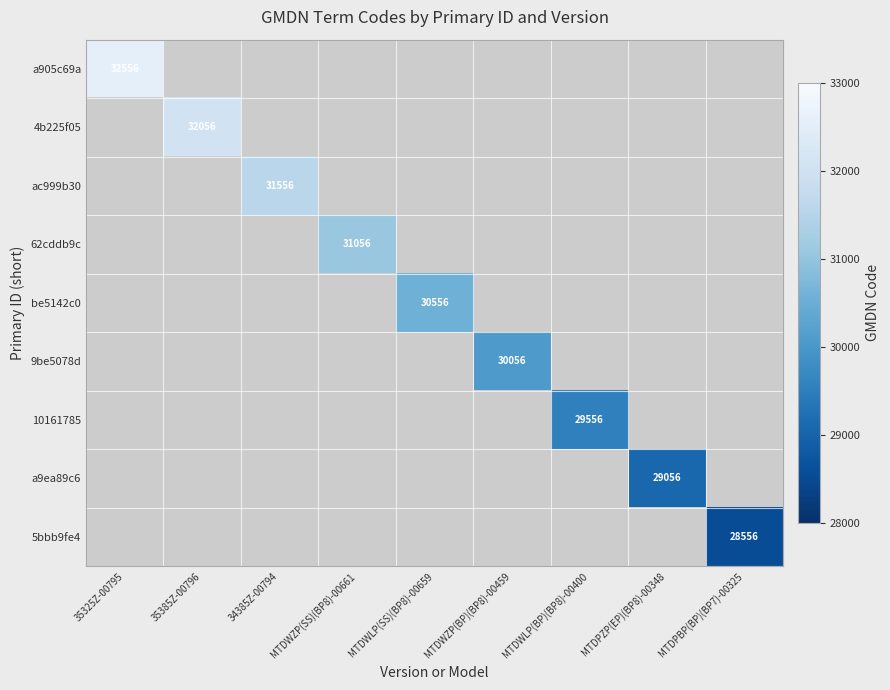

What is the smallest value displayed?

28556.0